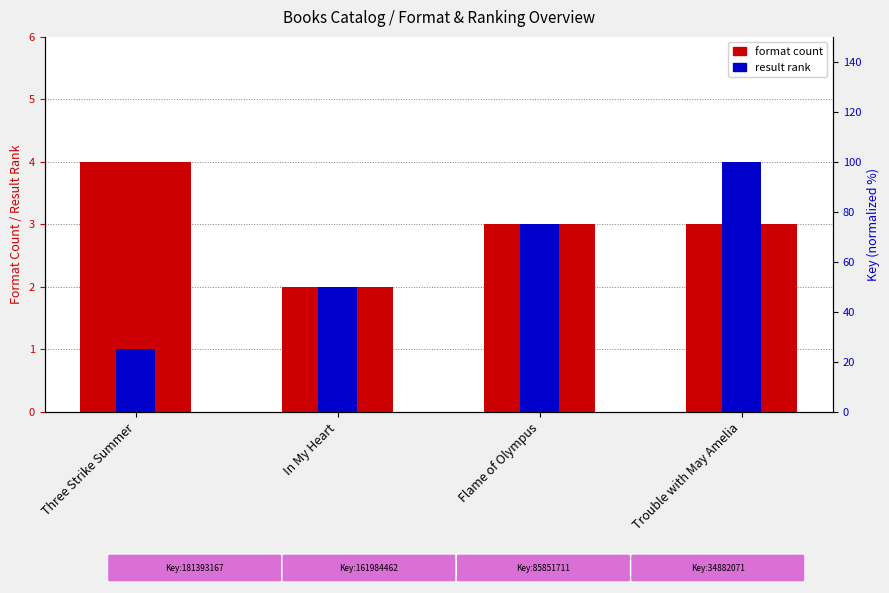

At Trouble with May Amelia, list the series in order from smallest to largest.

format count, result rank